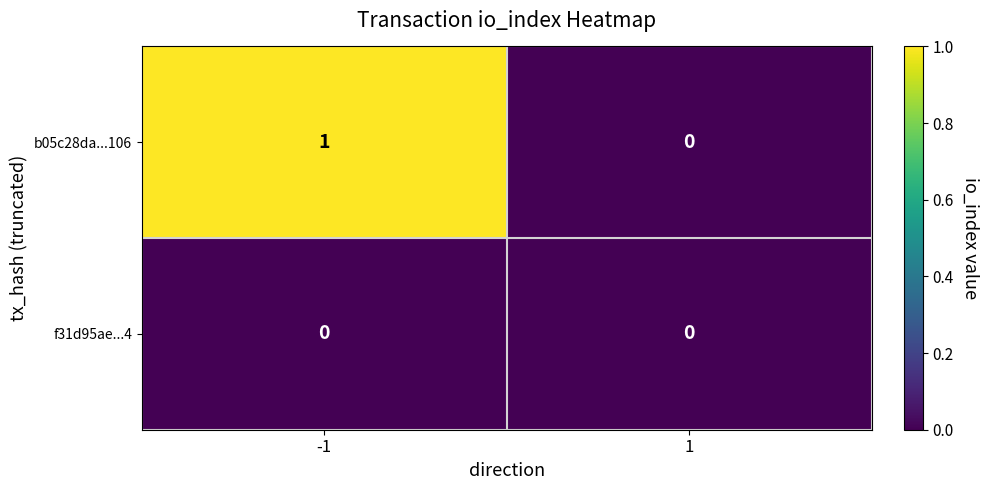

The value of f31d95ae...4 at 1 is 0. True or false?

True